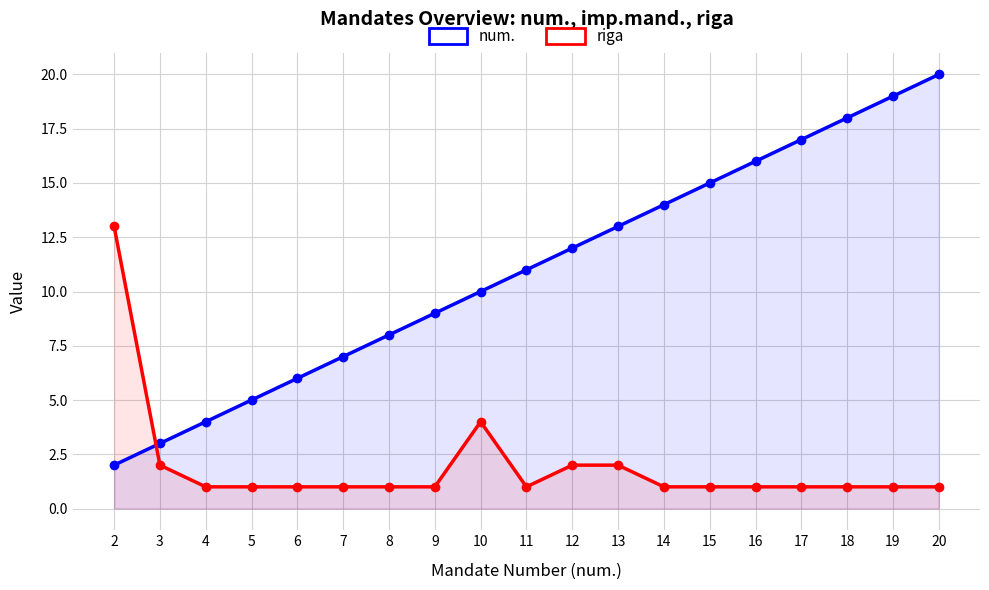

Which series has the largest total across all categories?

num.